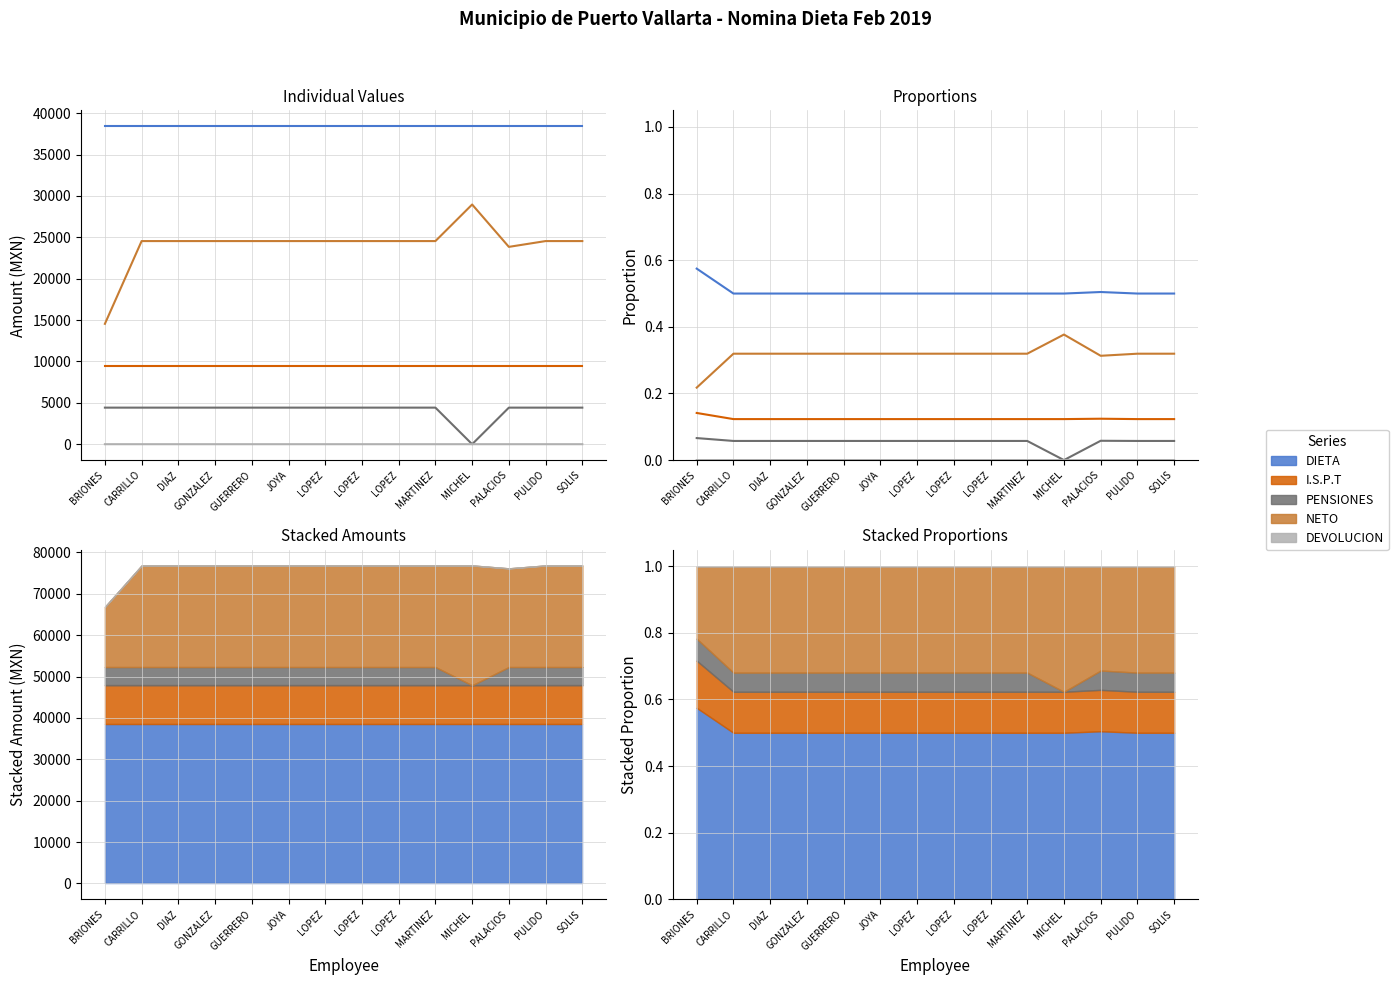

Reading left to right, transcribe all the data shown in this chart.

DIETA: BRIONES=0.6	CARRILLO=0.5	DIAZ=0.5	GONZALEZ=0.5	GUERRERO=0.5	JOYA=0.5	LOPEZ=0.5	LOPEZ=0.5	LOPEZ=0.5	MARTINEZ=0.5	MICHEL=0.5	PALACIOS=0.5	PULIDO=0.5	SOLIS=0.5
I.S.P.T: BRIONES=0.1	CARRILLO=0.1	DIAZ=0.1	GONZALEZ=0.1	GUERRERO=0.1	JOYA=0.1	LOPEZ=0.1	LOPEZ=0.1	LOPEZ=0.1	MARTINEZ=0.1	MICHEL=0.1	PALACIOS=0.1	PULIDO=0.1	SOLIS=0.1
PENSIONES: BRIONES=0.1	CARRILLO=0.1	DIAZ=0.1	GONZALEZ=0.1	GUERRERO=0.1	JOYA=0.1	LOPEZ=0.1	LOPEZ=0.1	LOPEZ=0.1	MARTINEZ=0.1	MICHEL=0.0	PALACIOS=0.1	PULIDO=0.1	SOLIS=0.1
NETO: BRIONES=0.2	CARRILLO=0.3	DIAZ=0.3	GONZALEZ=0.3	GUERRERO=0.3	JOYA=0.3	LOPEZ=0.3	LOPEZ=0.3	LOPEZ=0.3	MARTINEZ=0.3	MICHEL=0.4	PALACIOS=0.3	PULIDO=0.3	SOLIS=0.3
DEVOLUCION: BRIONES=0.0	CARRILLO=0.0	DIAZ=0.0	GONZALEZ=0.0	GUERRERO=0.0	JOYA=0.0	LOPEZ=0.0	LOPEZ=0.0	LOPEZ=0.0	MARTINEZ=0.0	MICHEL=0.0	PALACIOS=0.0	PULIDO=0.0	SOLIS=0.0